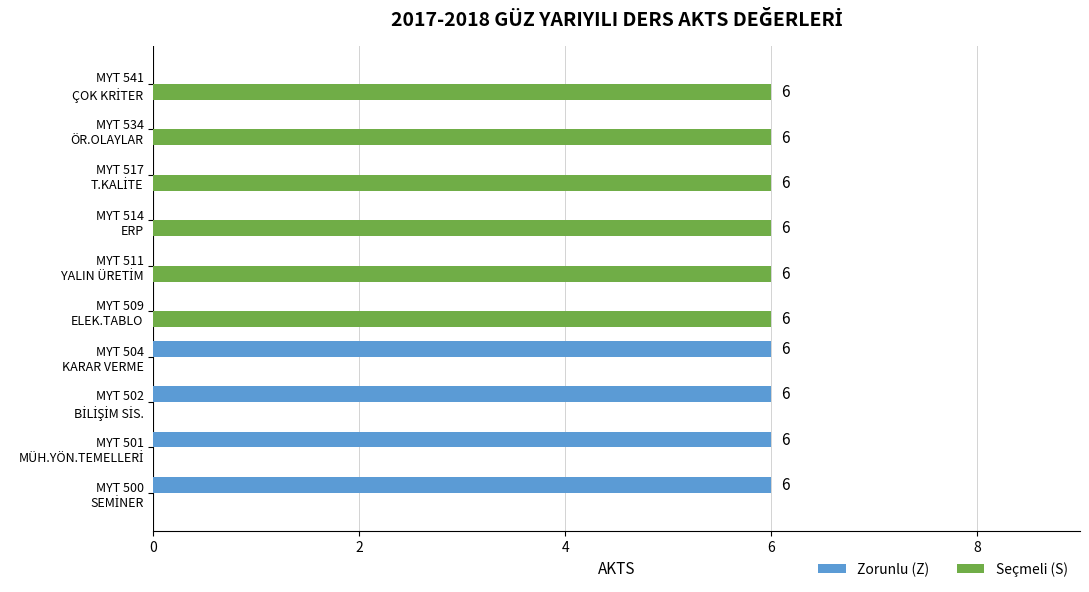

Which series has the largest total across all categories?

Seçmeli (S)